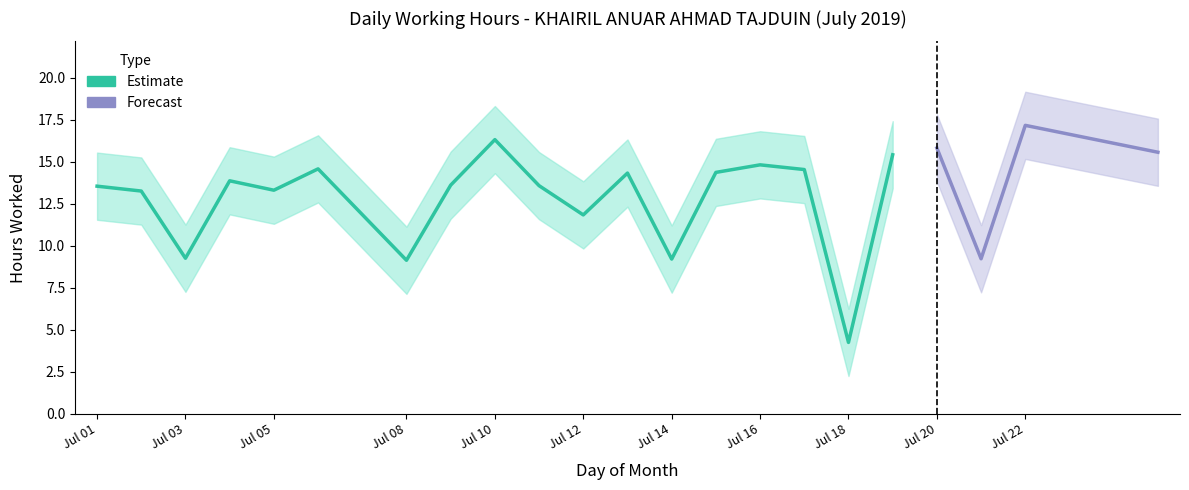

True or false: Upper Bound and Lower Bound cross at least once.

False